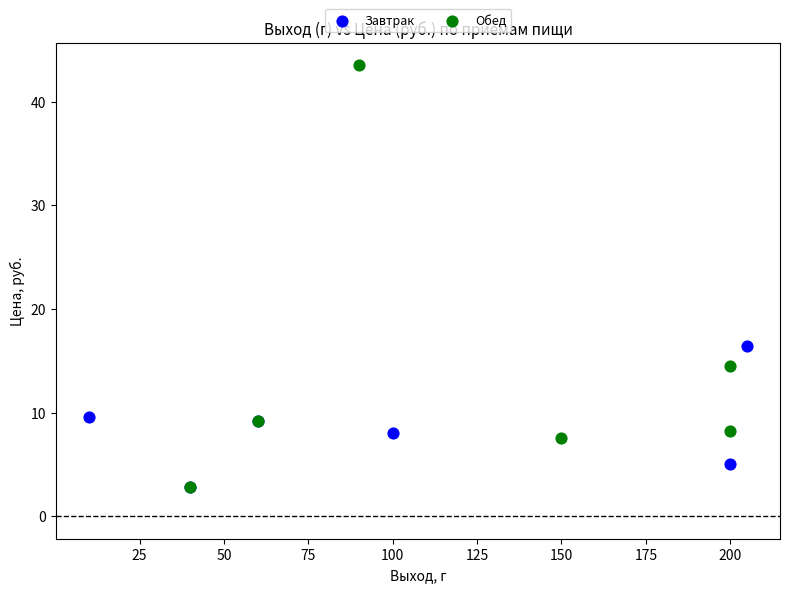

Which series has the widest spread of Y values?

Обед